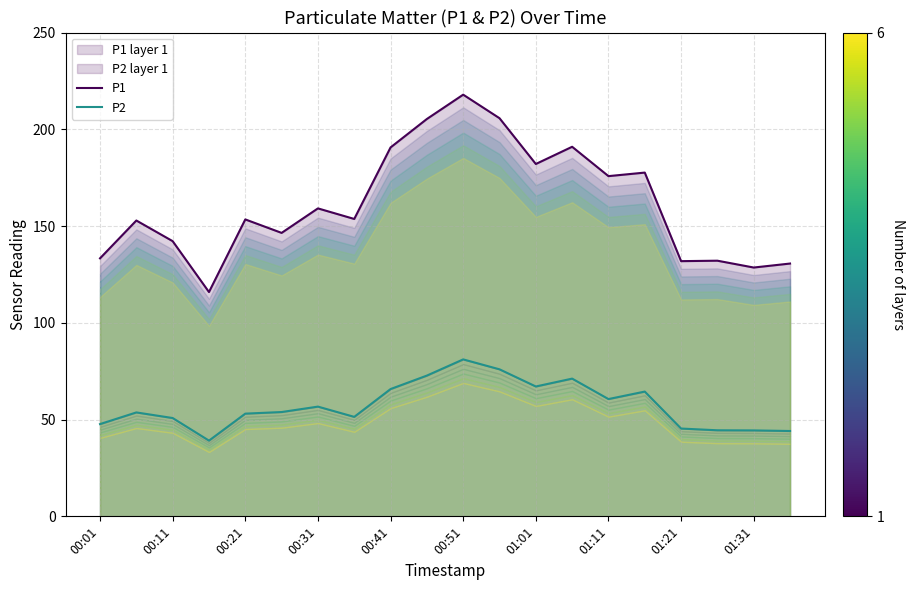

What is the maximum value for P1?

217.9